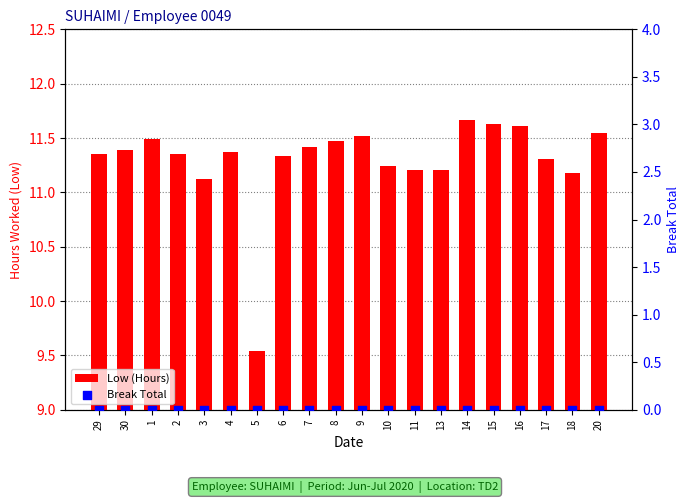

Which series reaches the minimum Y coordinate?

Break Total